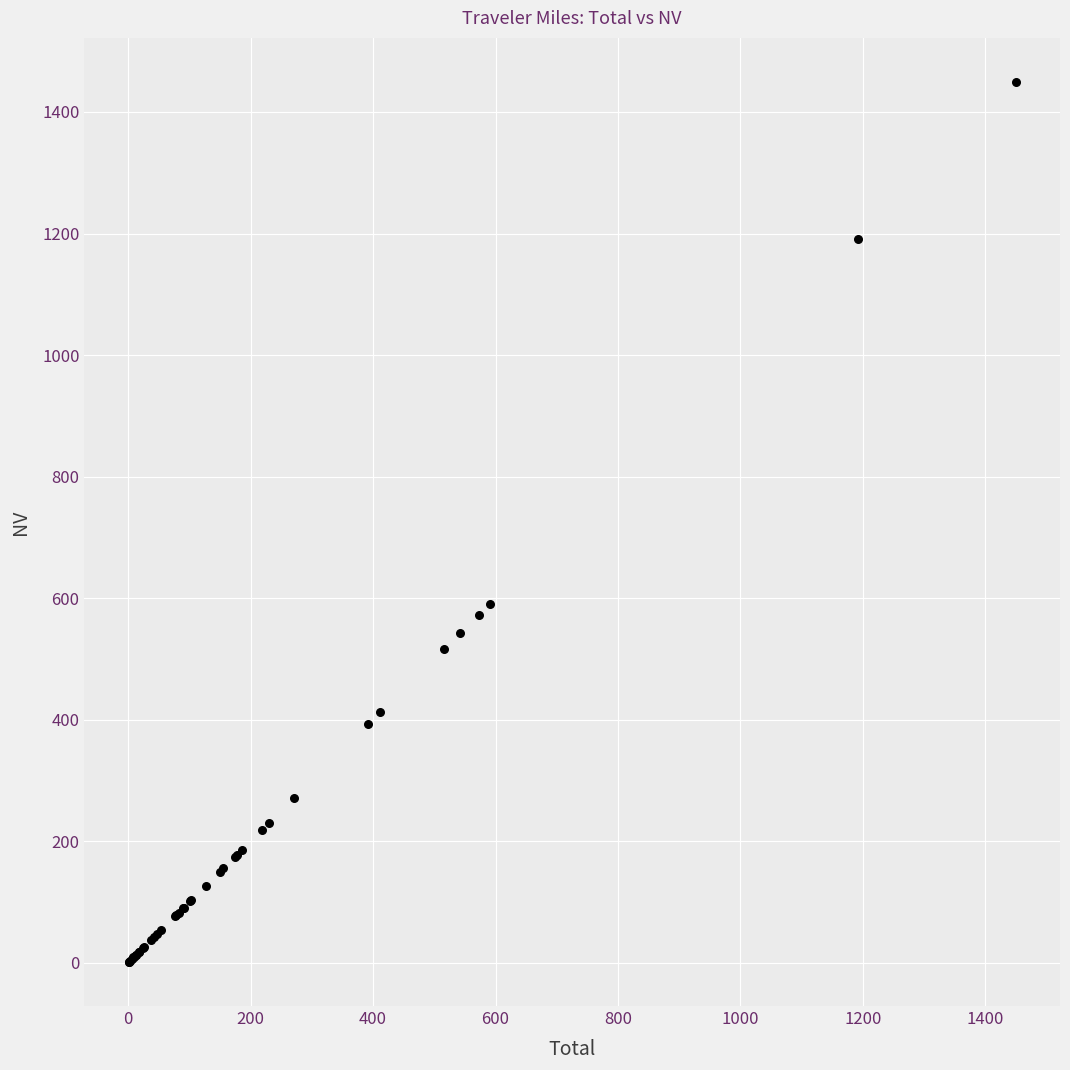

What Y value in the scatter plot is closest to 725?

590.7